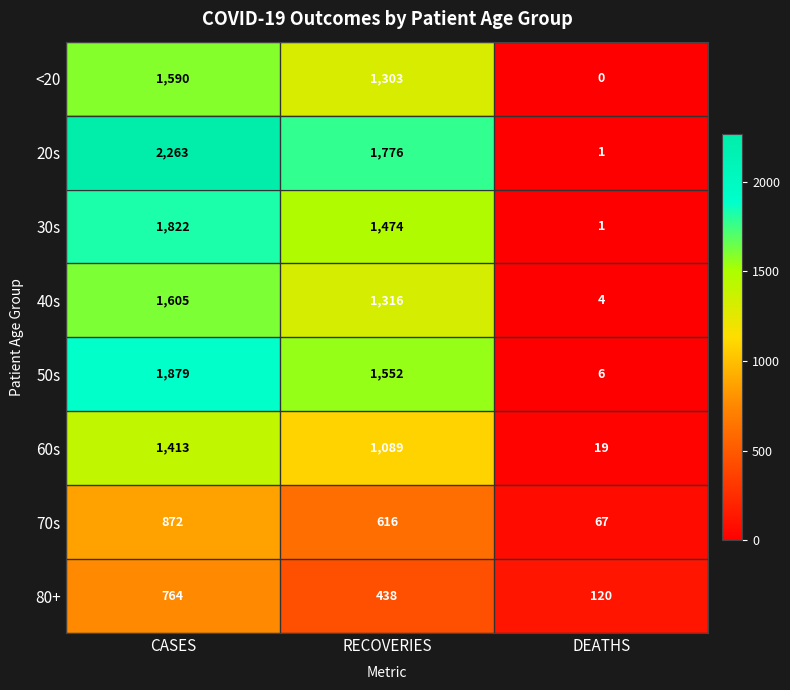

The value of 50s at RECOVERIES is 353. True or false?

False